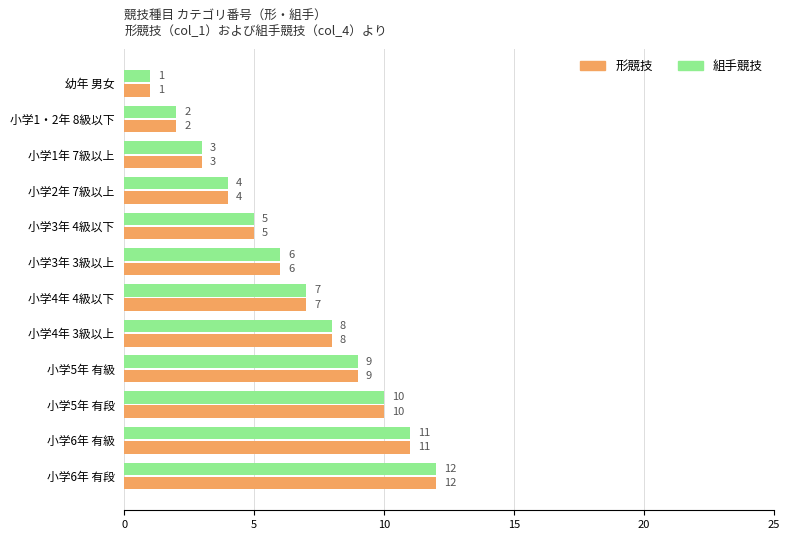

At which category is the sum across all series the highest?

小学6年 有段